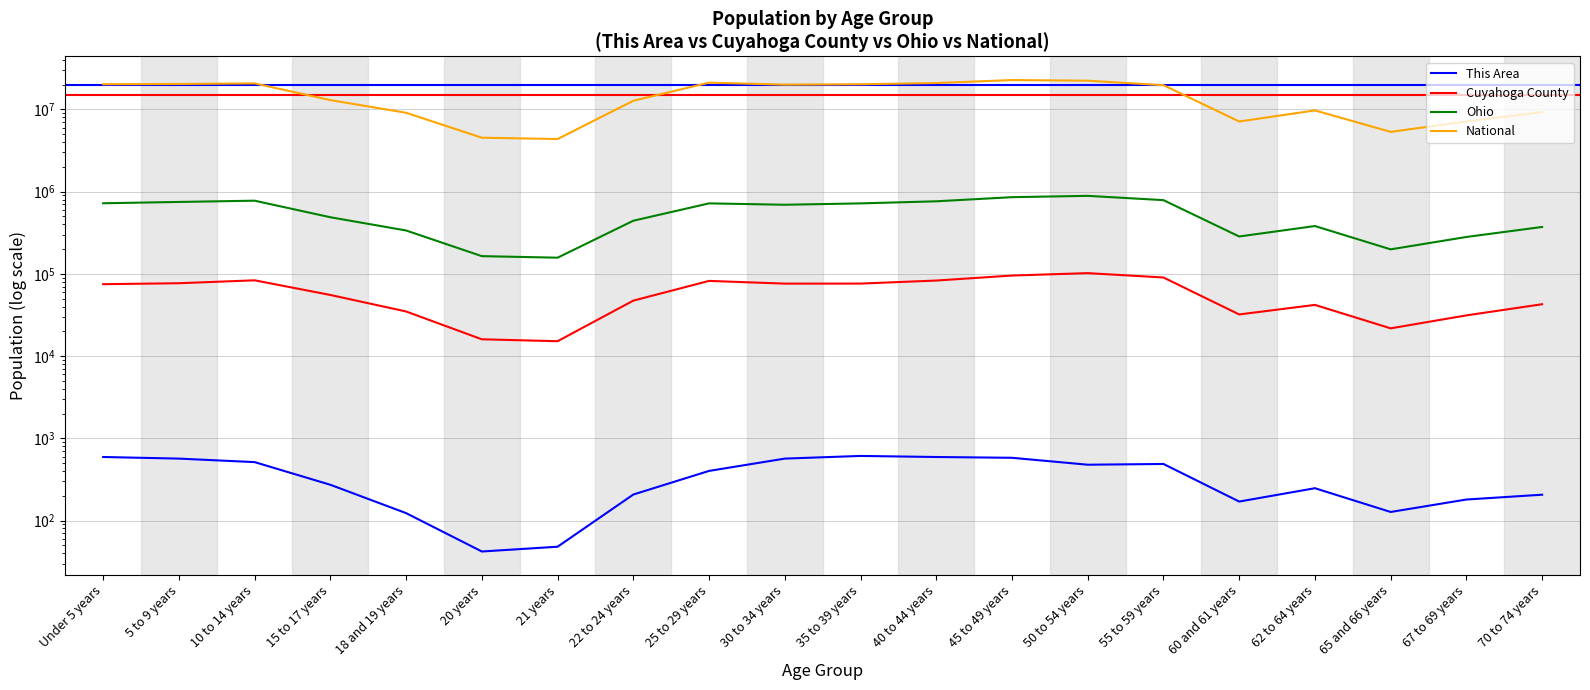

Count the number of data series in this chart.

4